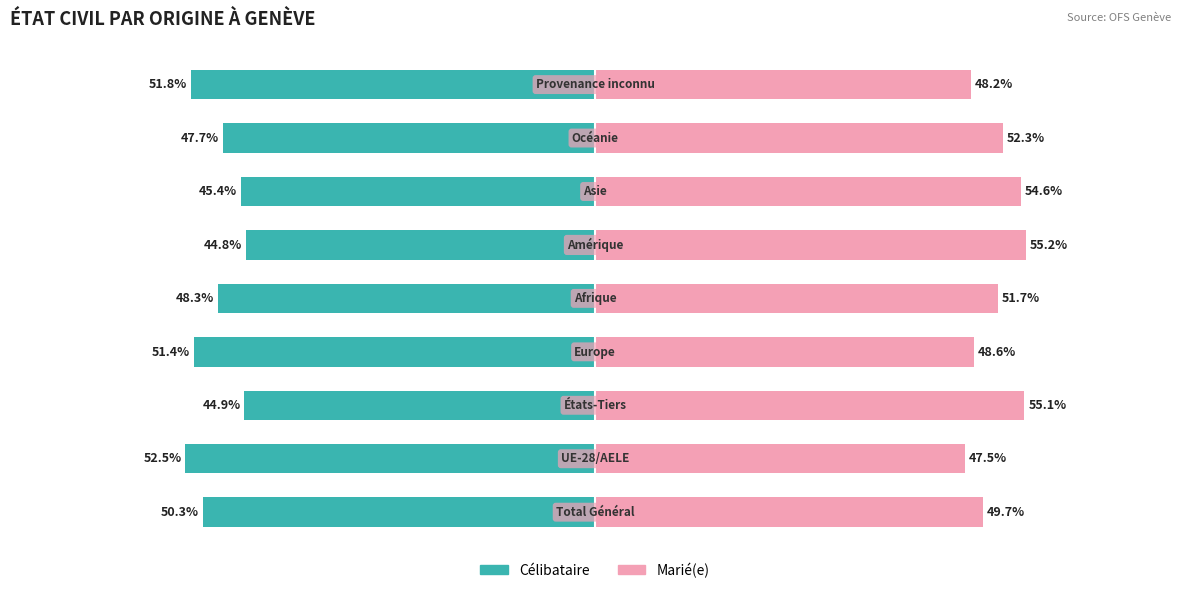

What is the maximum value shown in the chart?

55.2